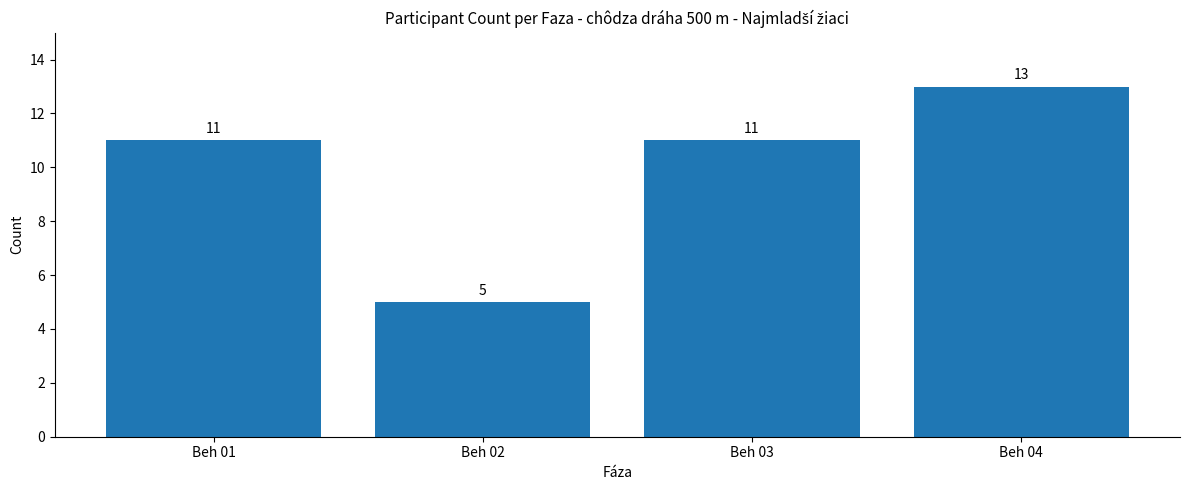

How many values are between 11 and 13?

3